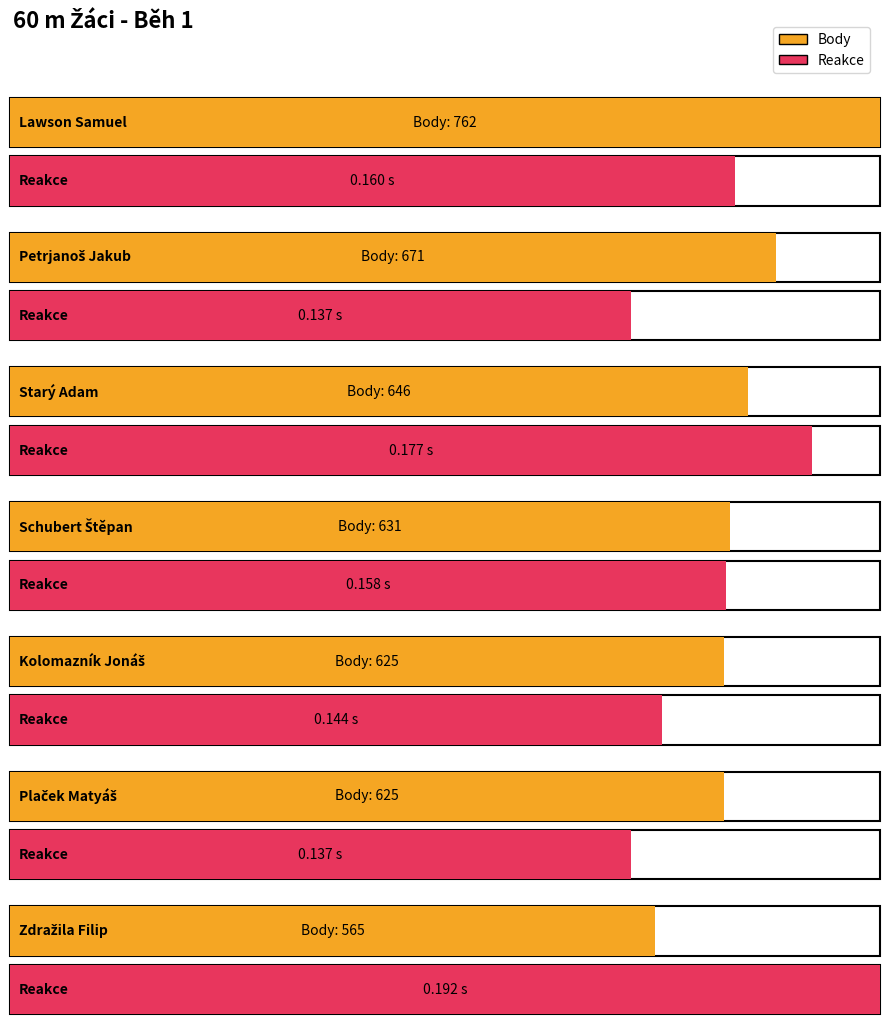

What is the total value across all series at Starý Adam?

646.2